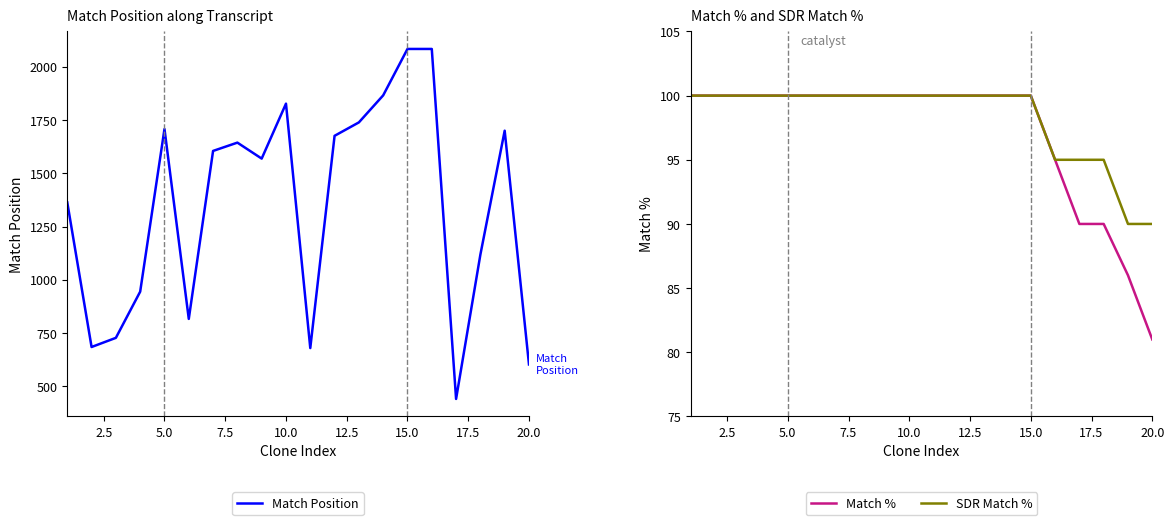

What is the highest value of the Match Position series?

2084